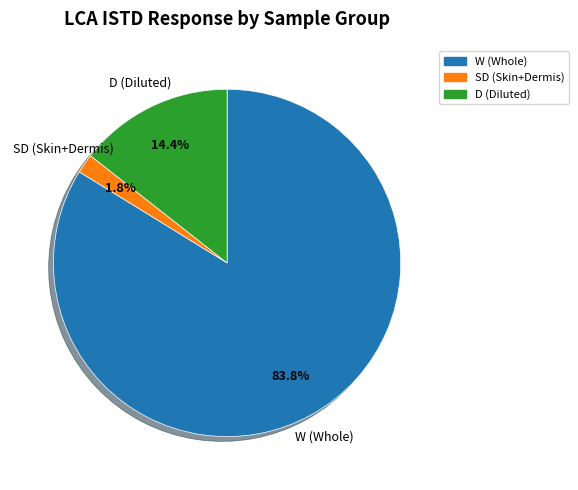

Is there any slice that represents more than half of the pie?

Yes